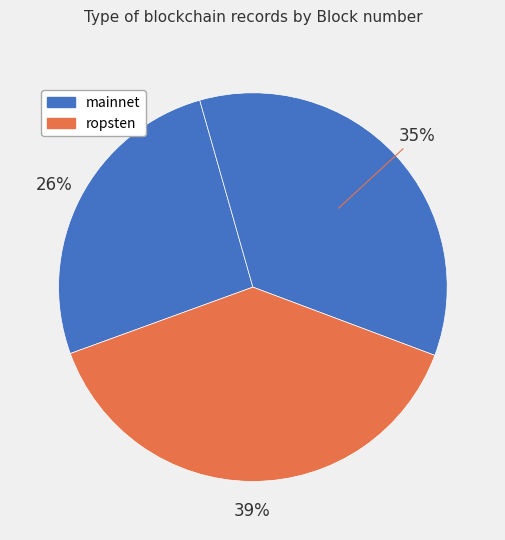

Count the number of slices in the pie.

3